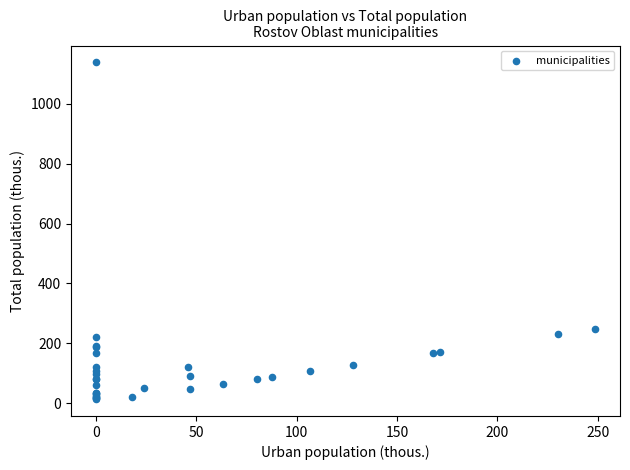

What Y value in the scatter plot is closest to 575?

248.6